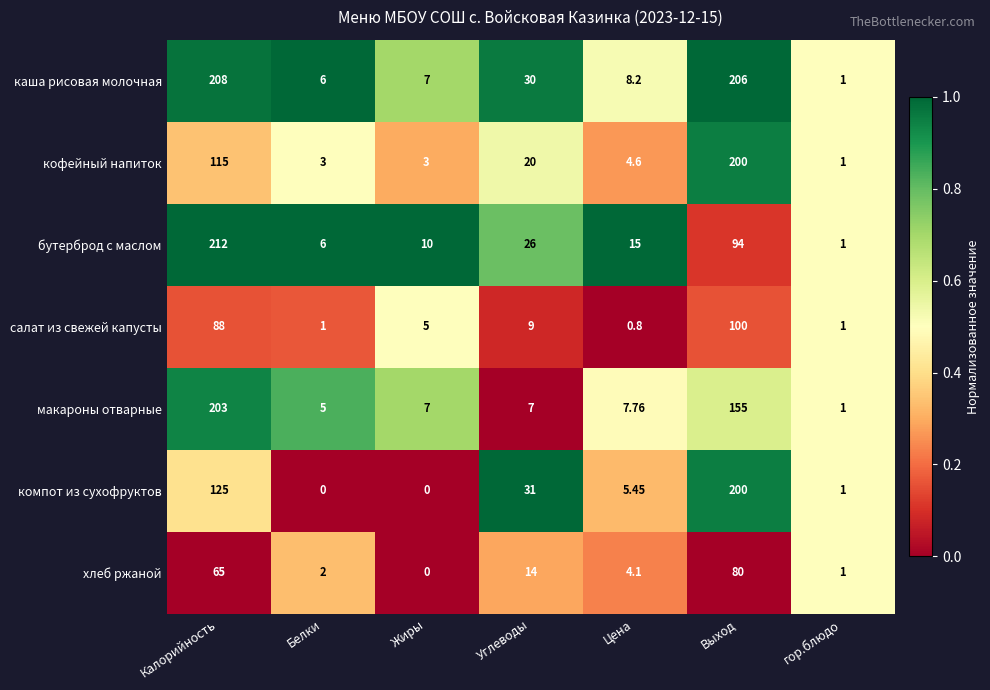

Which series changed the most between Углеводы and Цена?

компот из сухофруктов